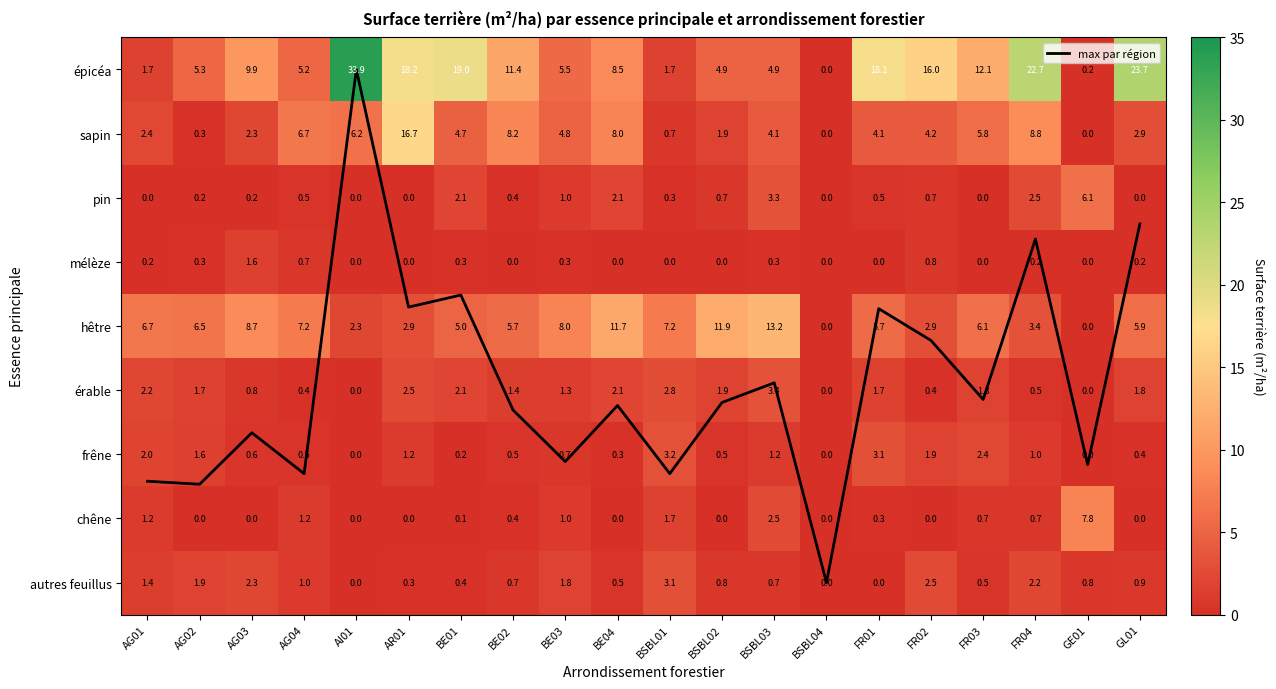

The value of pin at AG03 is 0.2. True or false?

True